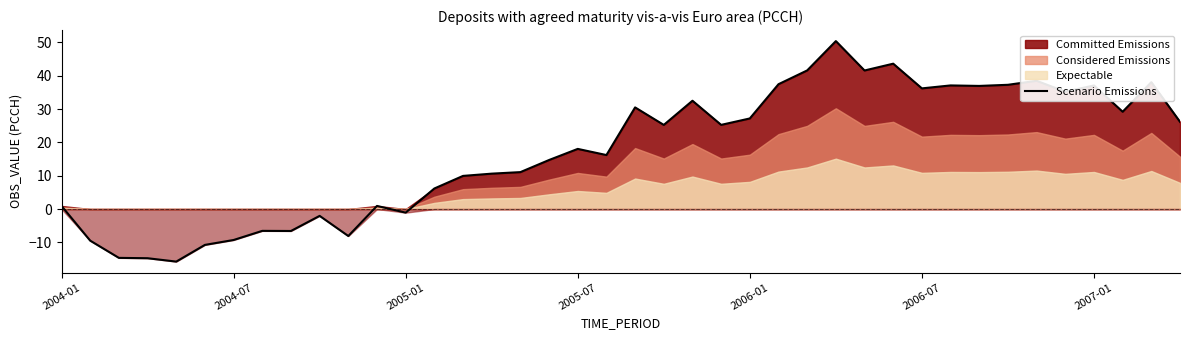

True or false: there are more than 2 points higher than both neighbors.

True